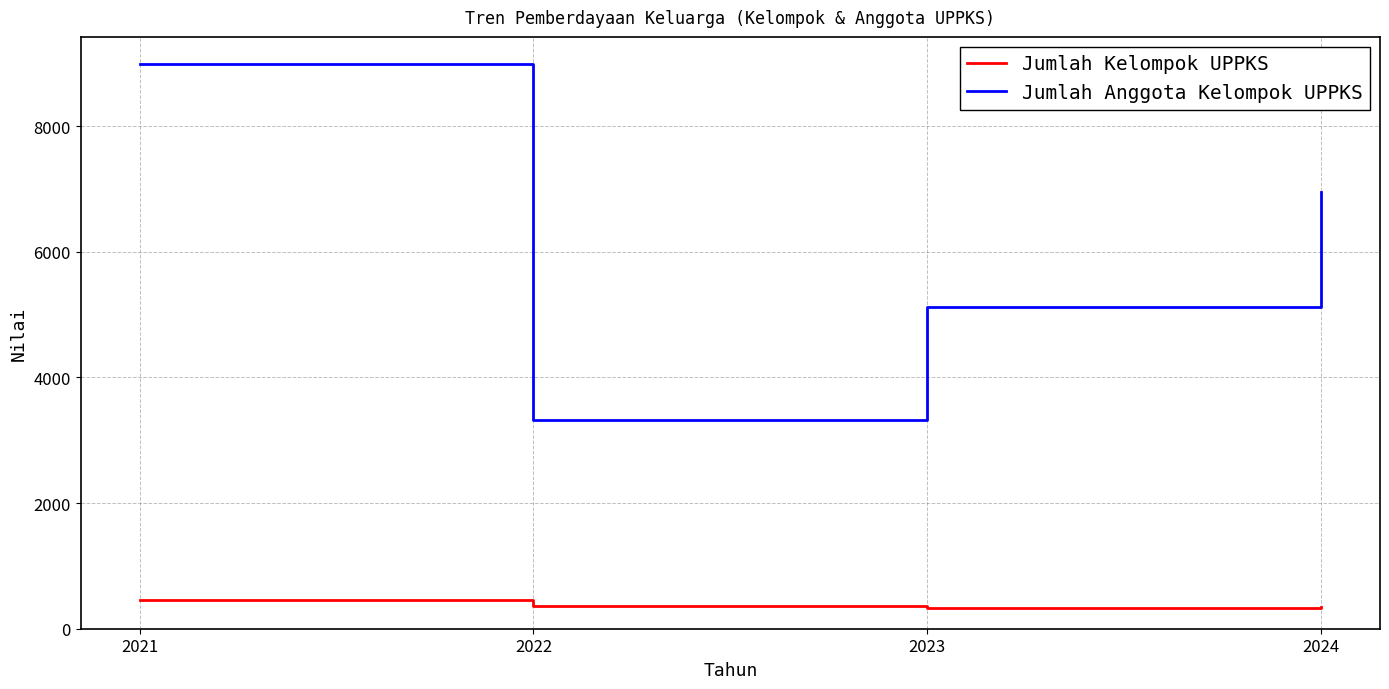

At which category does the chart reach its peak across all series?

2021